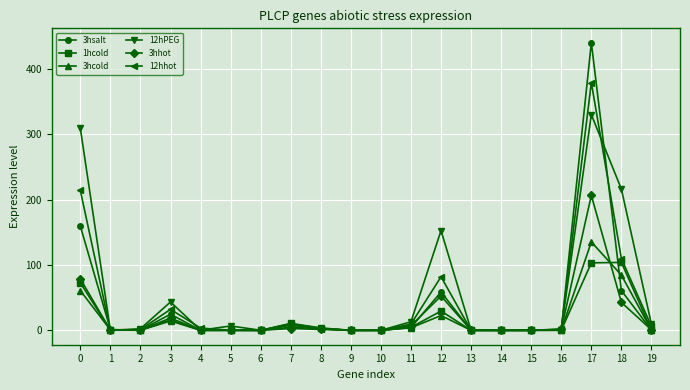

List the series in order of their peak value, highest first.

3hsalt, 12hhot, 12hPEG, 3hhot, 3hcold, 1hcold